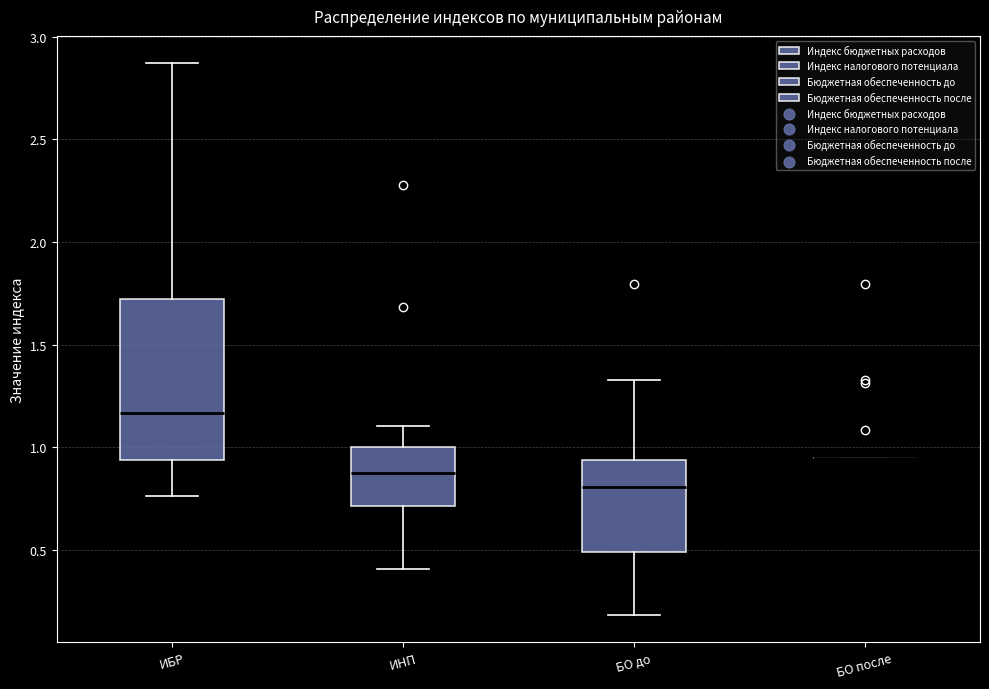

Which box is the tallest, from its lower edge to its upper edge?

ИБР